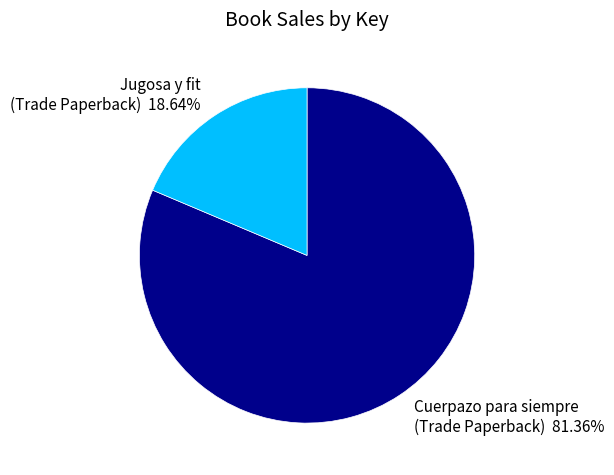

Rank the categories by value from lowest to highest.

Jugosa y fit (Trade Paperback), Cuerpazo para siempre (Trade Paperback)